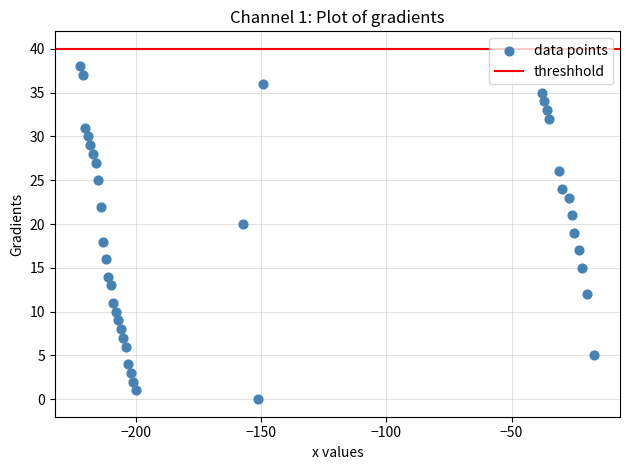

What is the range of Y values (max minus min)?

38